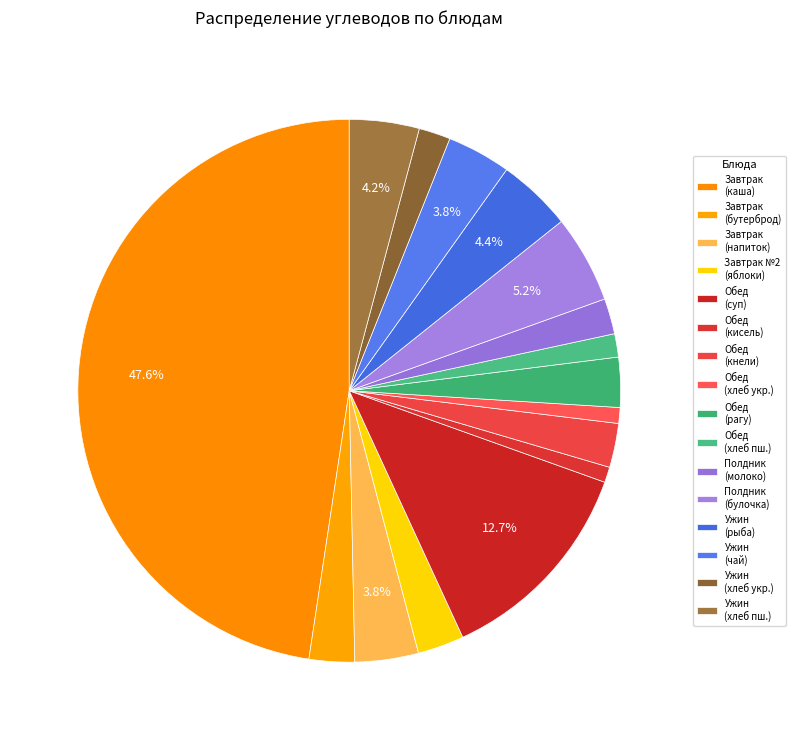

How many segments does this pie chart have?

16